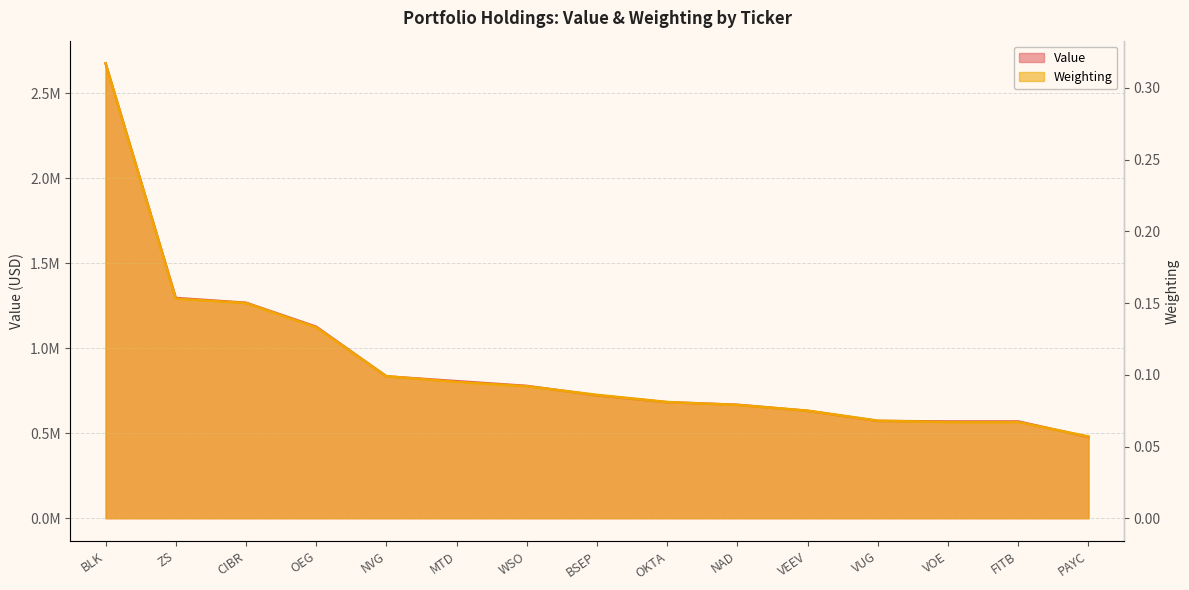

Does the chart display data point markers on the line(s)?

No